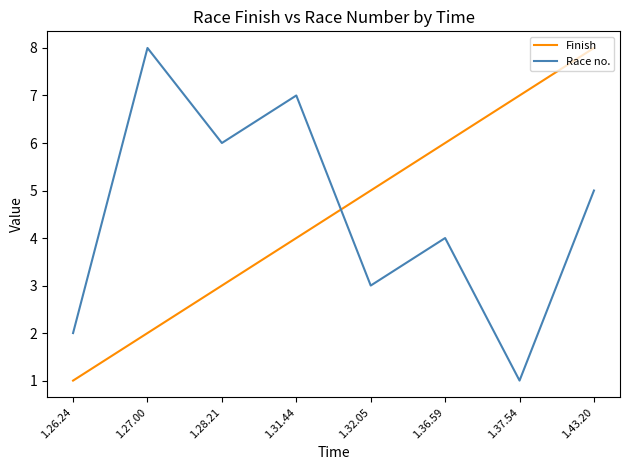

What is the greatest value displayed?

8